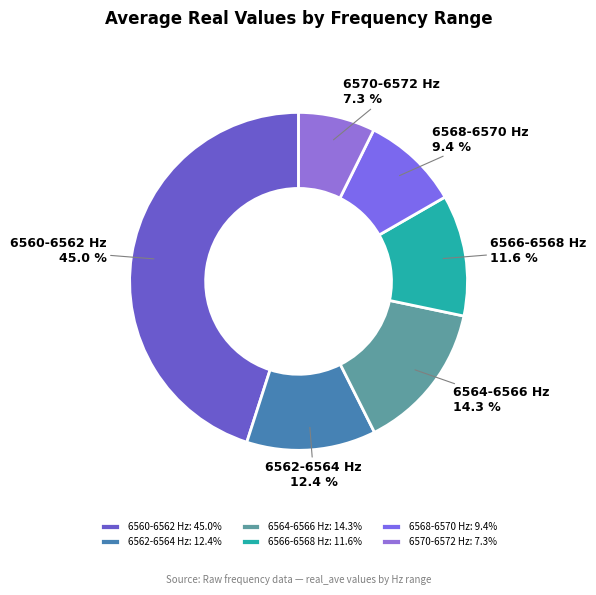

Is 6566-6568 Hz the majority of the pie?

No